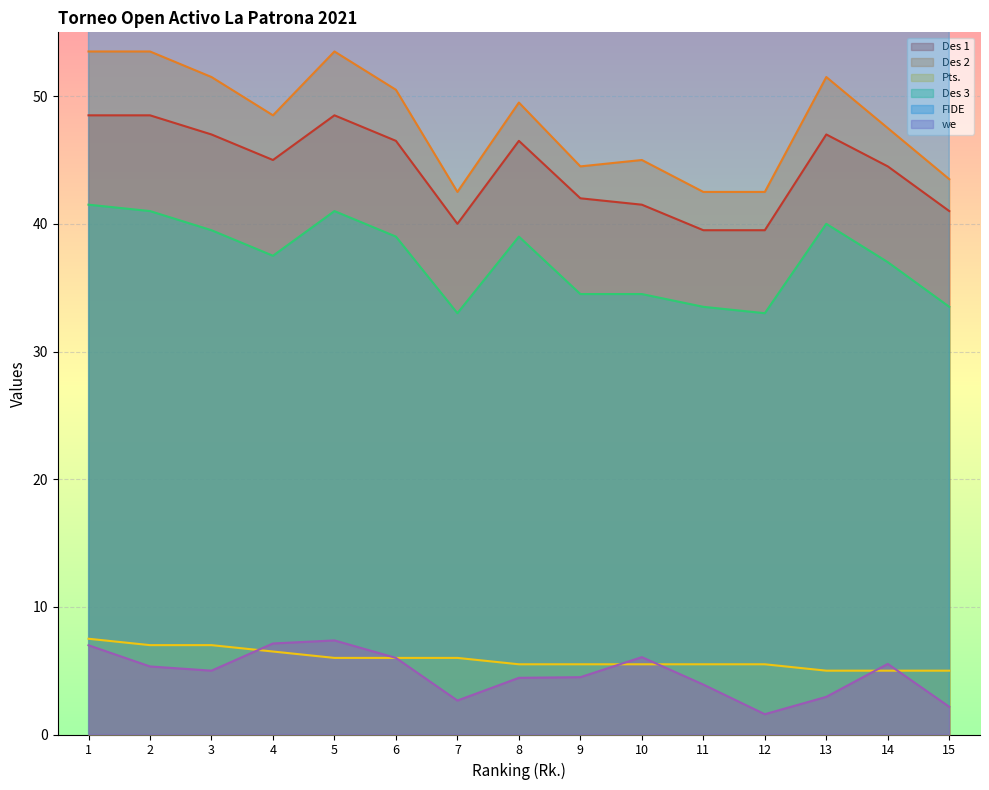

Which series has the largest total across all categories?

FIDE